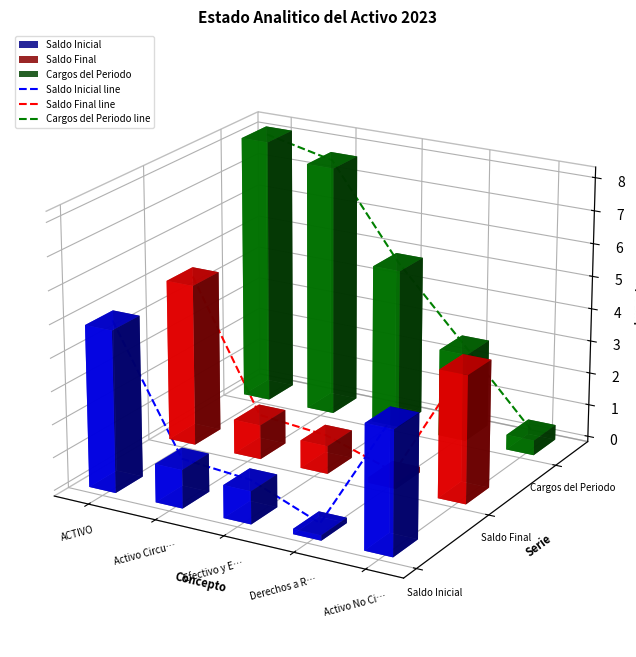

True or false: Saldo Final line and Saldo Inicial line cross at least once.

False